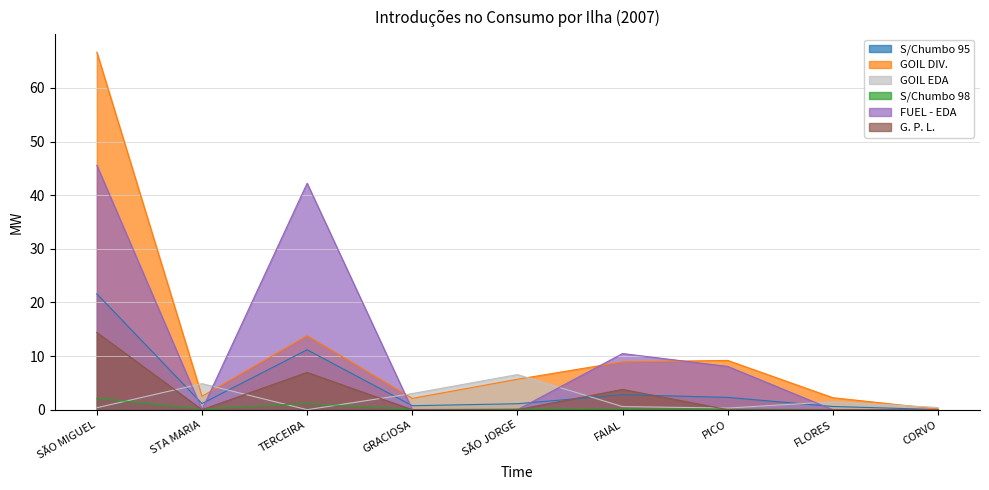

The value of G. P. L. at CORVO is 6.9. True or false?

False